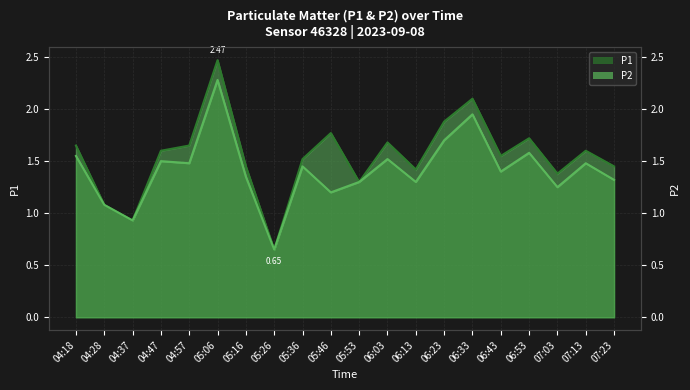

Where is the first local maximum for P2?

04:47